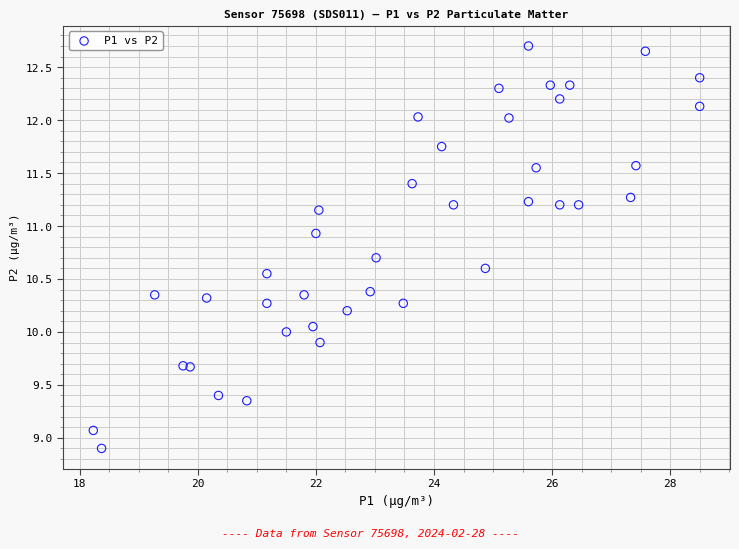

What is the range of Y values (max minus min)?

3.8